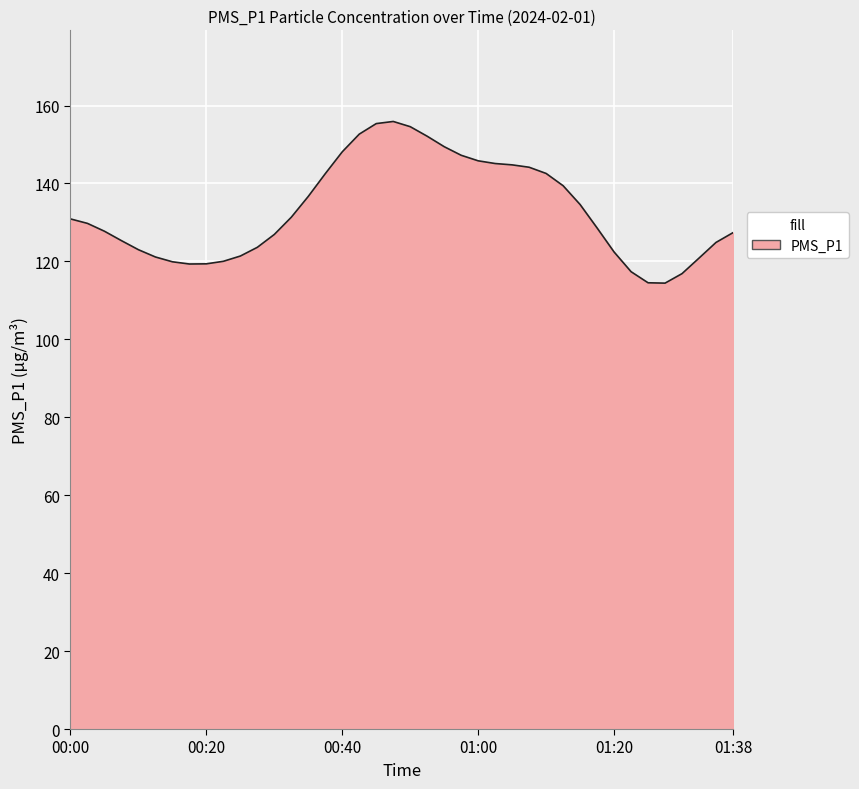

What is the minimum value shown in the chart?

114.4